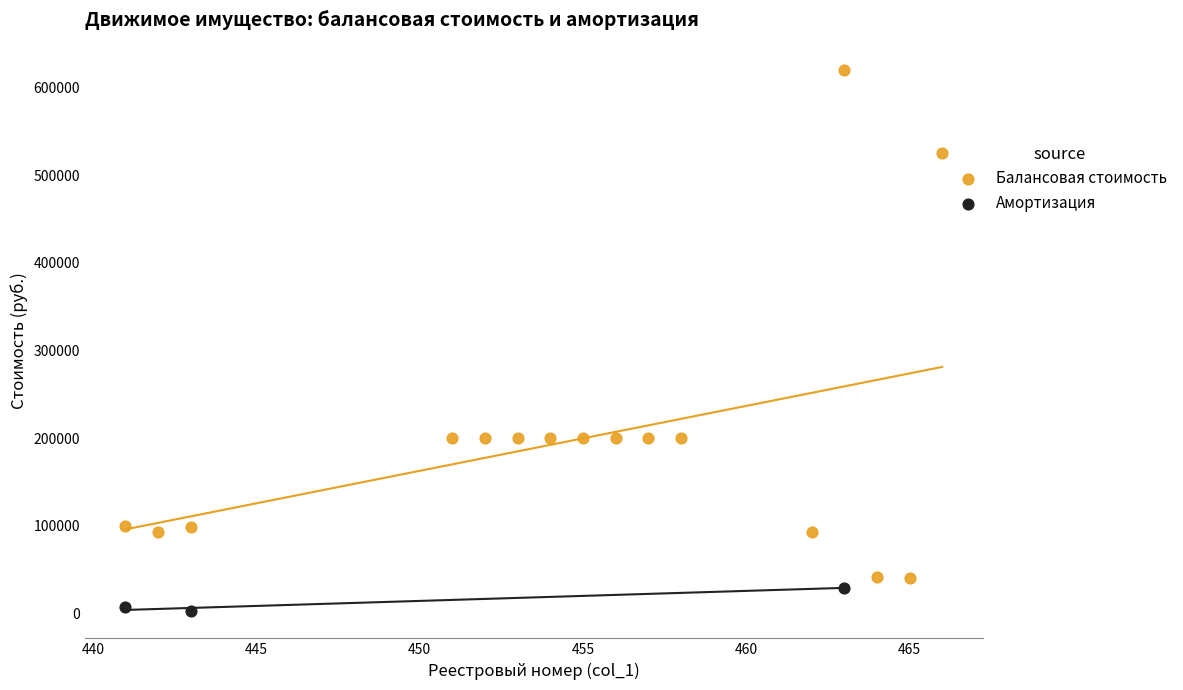

Which series contains the highest Y value?

Балансовая стоимость